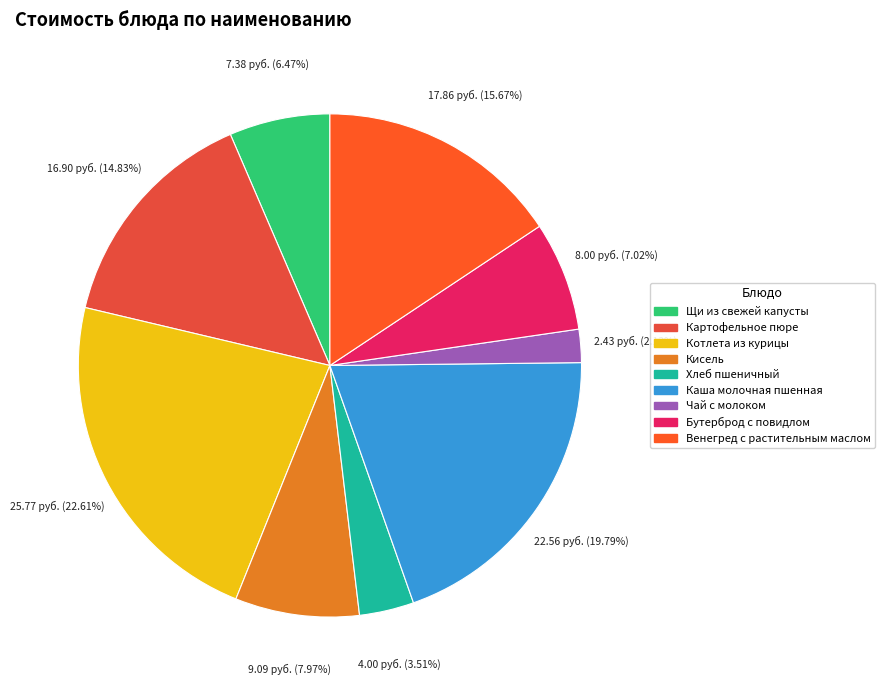

How many slices are in this pie chart?

9